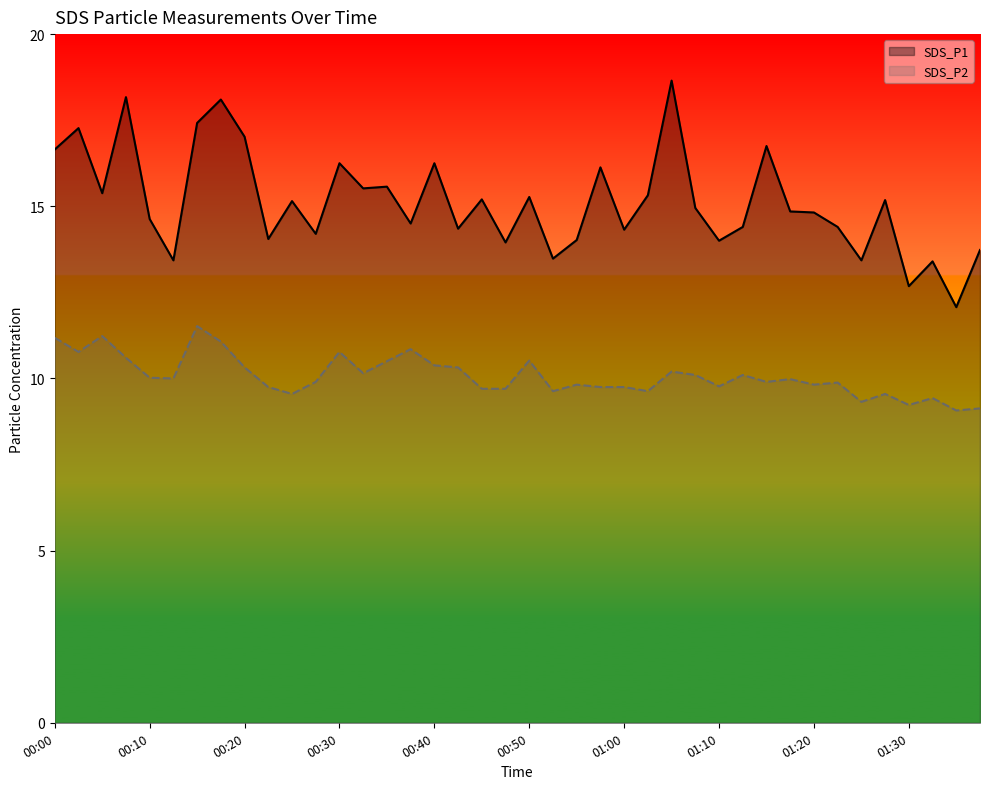

What is the greatest value displayed?

18.6